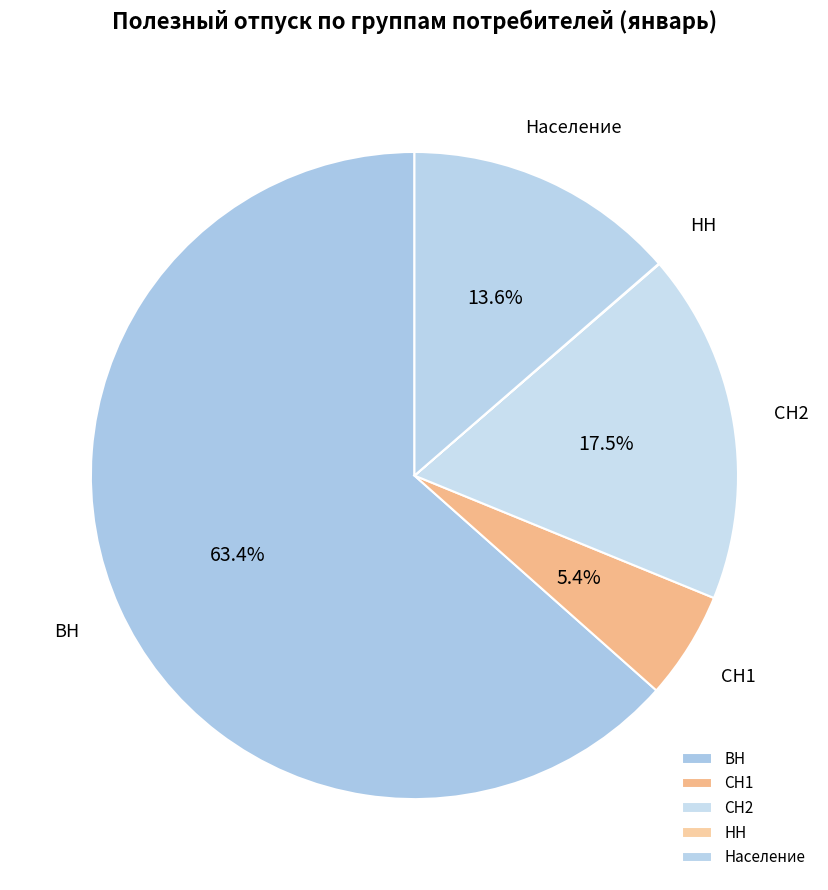

To the nearest percent, what is the average slice percentage?

20%